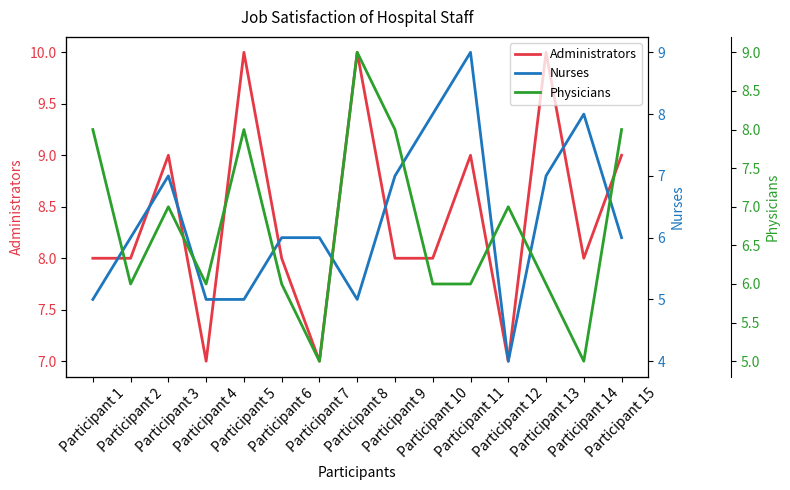

True or false: Administrators and Nurses intersect in this chart.

False